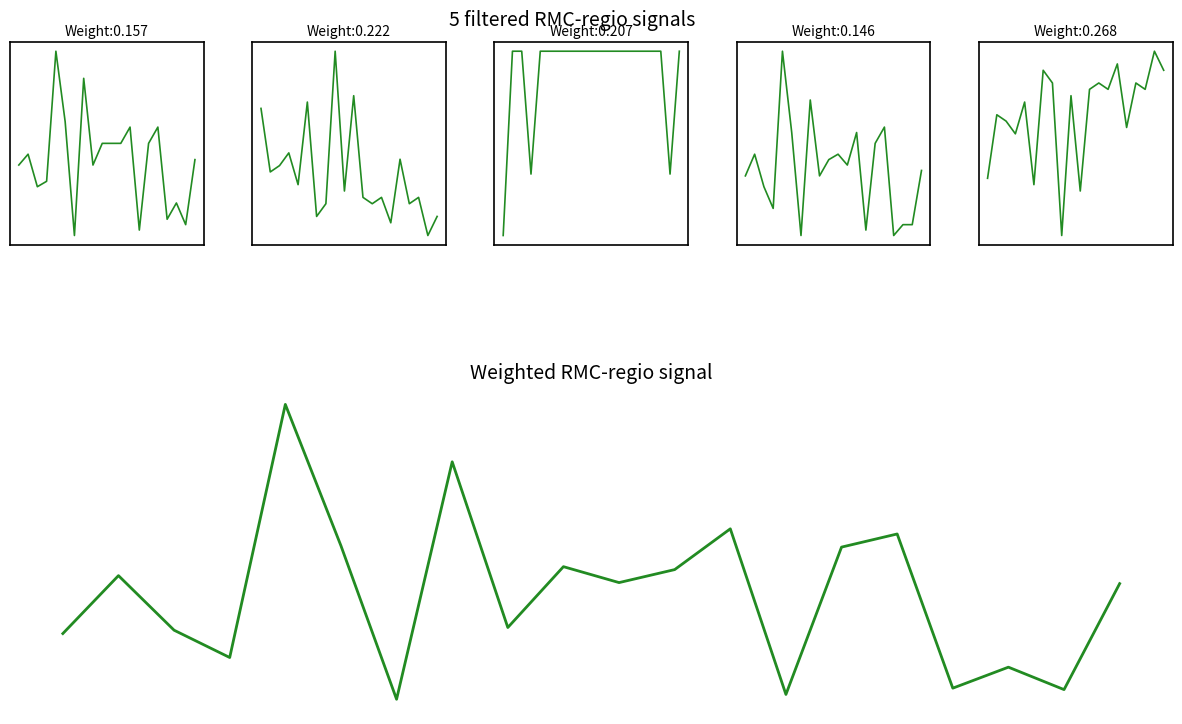

At how many categories does at least one series exceed 79?

20